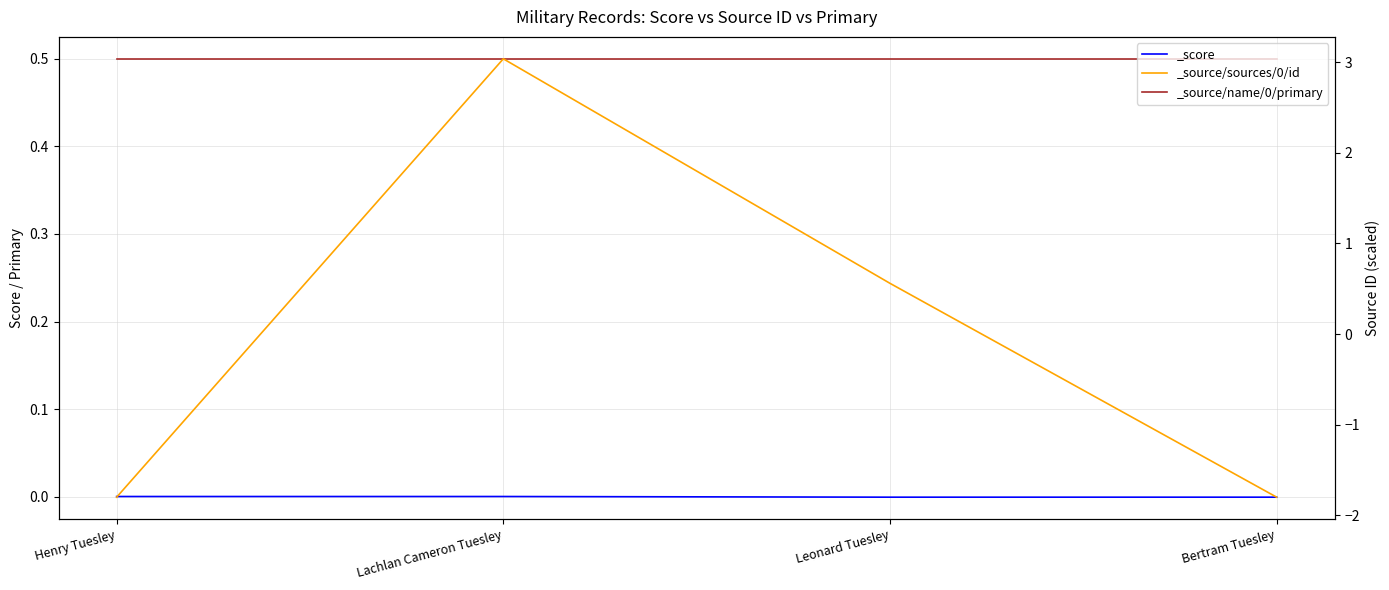

Which series has the widest spread of values?

_source/sources/0/id